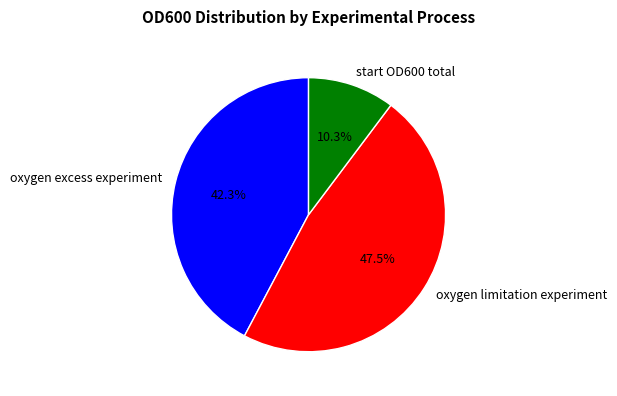

What is the smallest slice in the pie chart?

start OD600 total